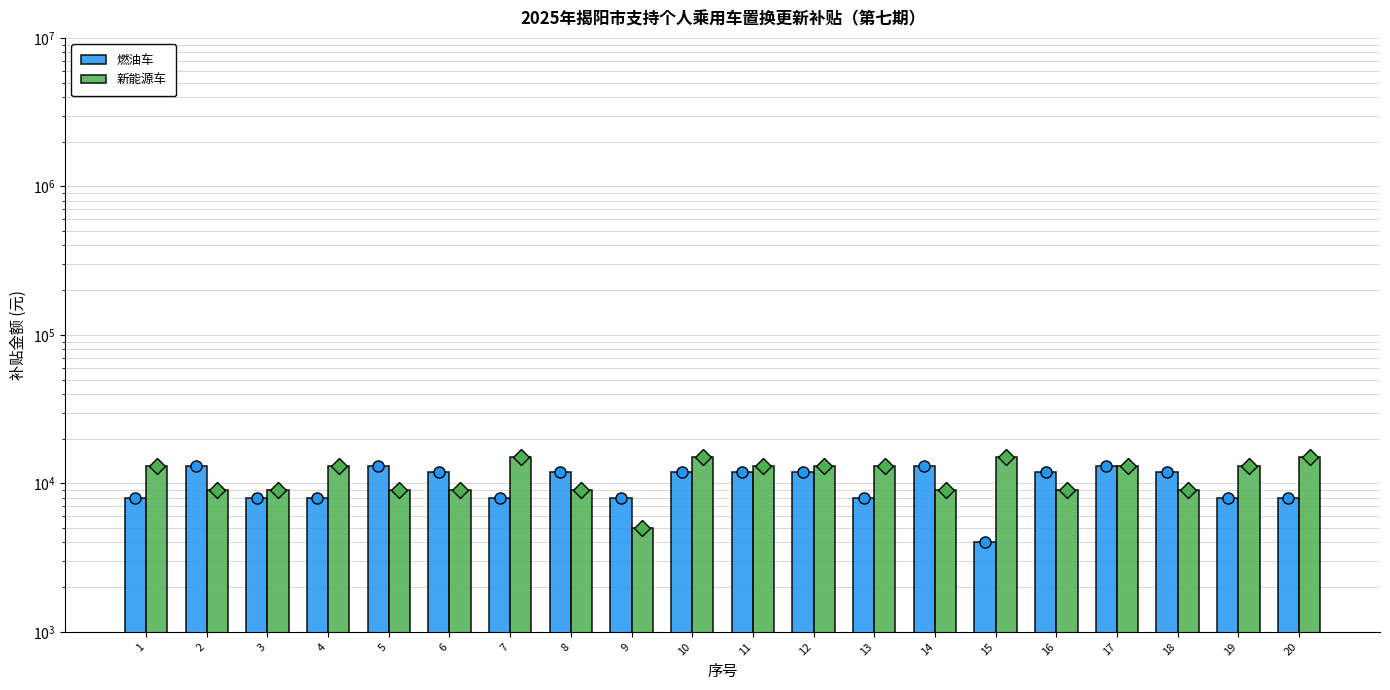

Does the chart contain any negative values?

No